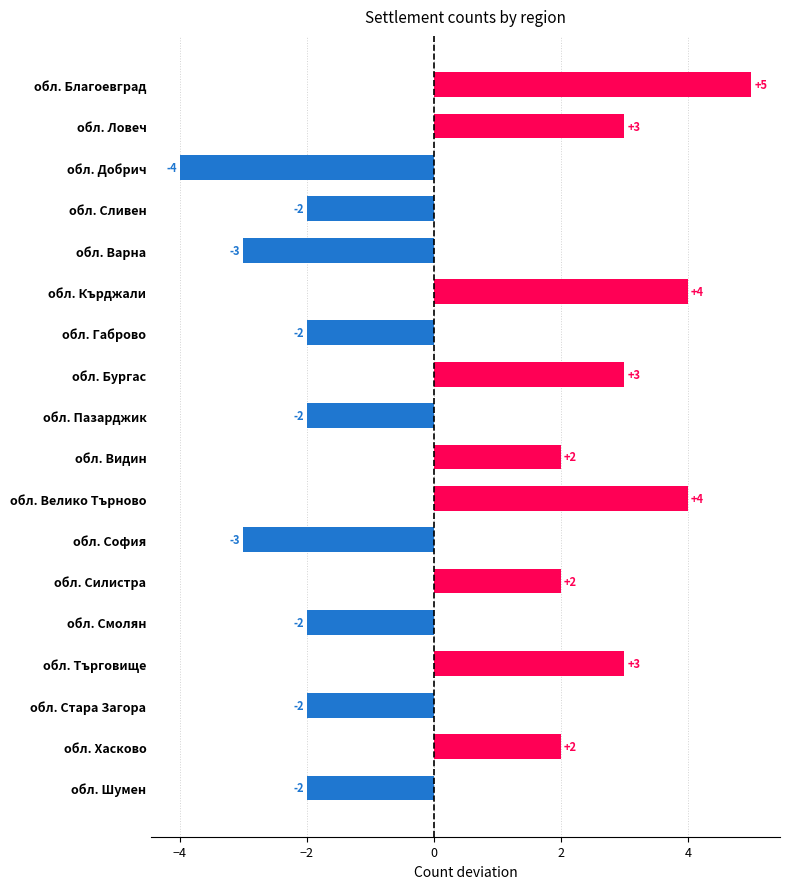

Count the values in the range -2 to 3.

12